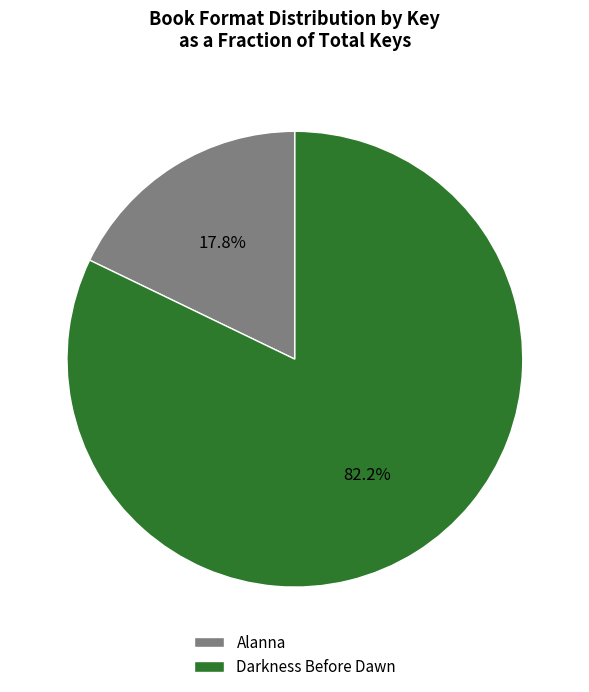

Rank the categories by value from lowest to highest.

Alanna, Darkness Before Dawn